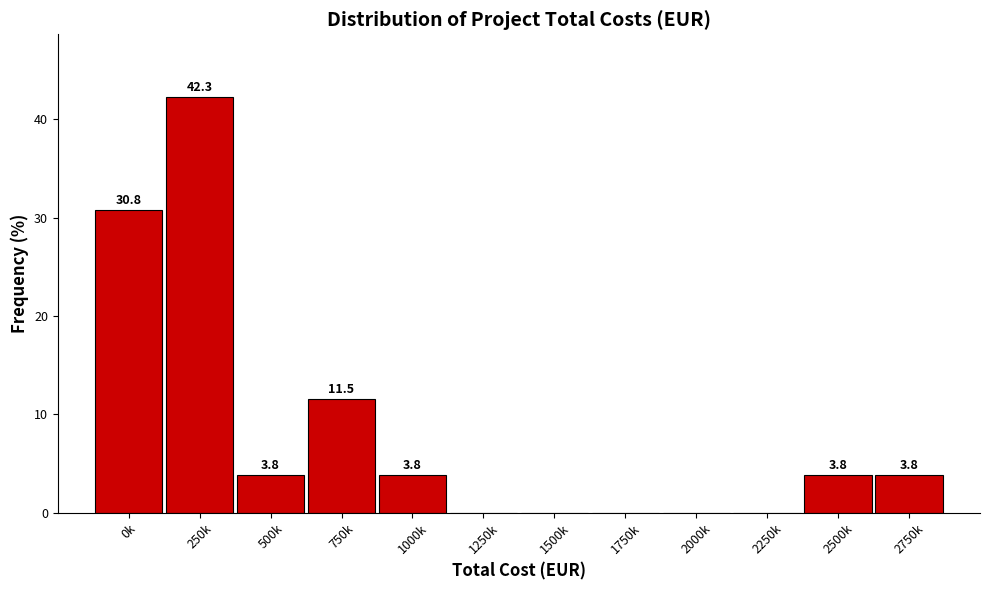

Reading right to left, extract all data points from this chart.

2750k=3.8	2500k=3.8	2250k=0.0	2000k=0.0	1750k=0.0	1500k=0.0	1250k=0.0	1000k=3.8	750k=11.5	500k=3.8	250k=42.3	0k=30.8